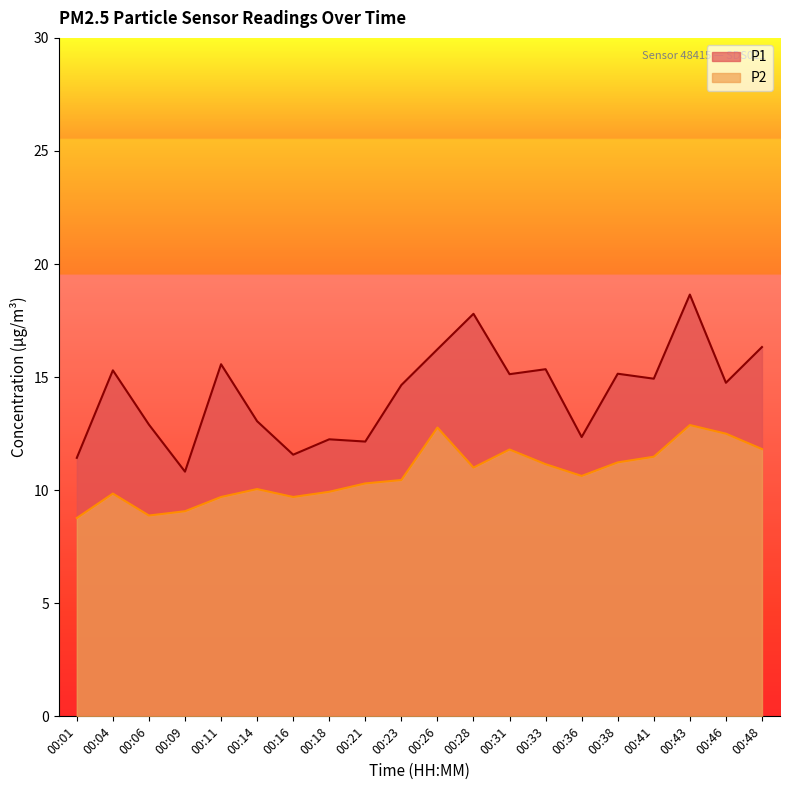

True or false: P2 and P1 cross at least once.

False